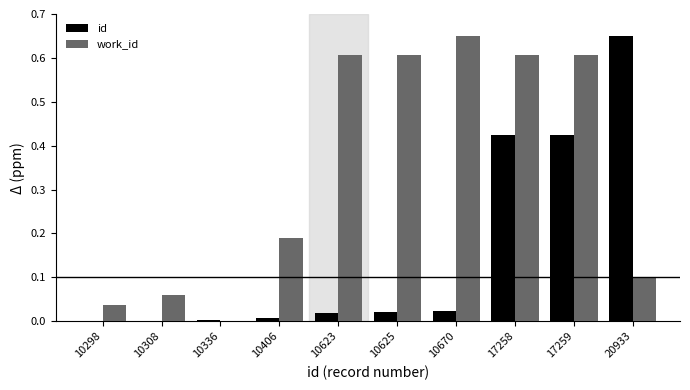

Which category has the highest value in the id series?

20933